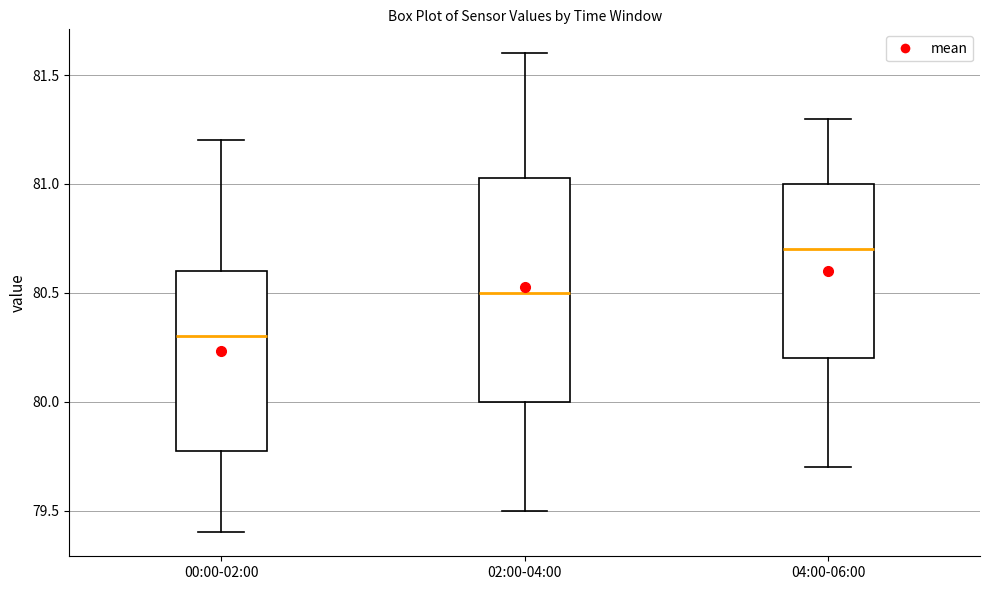

Reading left to right, transcribe this box plot: for each box, give where its median line is, the range the box spans, and where its two whiskers end, as read against the y-axis. The values are not printed on the chart, so give them approximately, as read against the axis.

00:00-02:00: median 80.30, box 79.80 to 80.60, whiskers 79.40 to 81.20
02:00-04:00: median 80.50, box 80.00 to 81.05, whiskers 79.50 to 81.60
04:00-06:00: median 80.70, box 80.20 to 81.00, whiskers 79.70 to 81.30